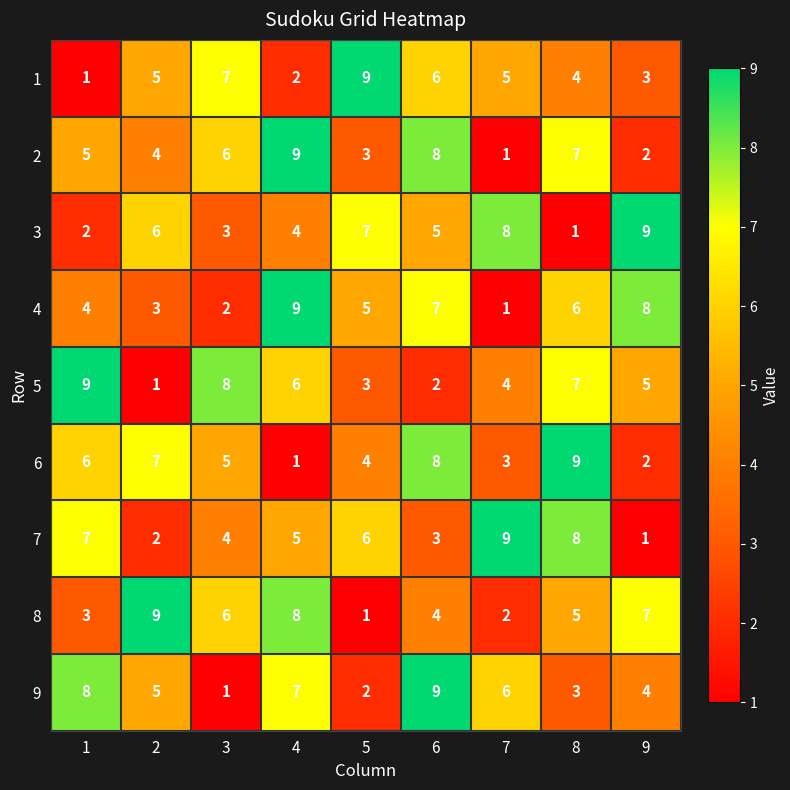

Is it true that 5 equals 5 at 9?

True